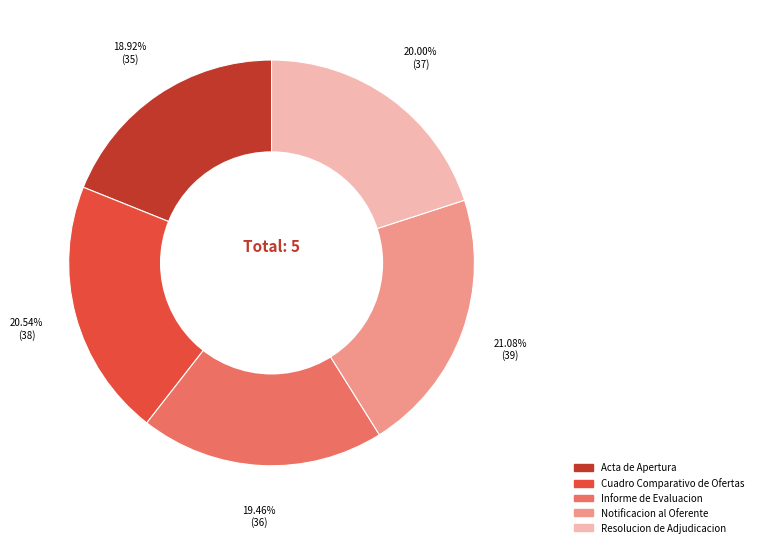

What is the largest slice in the pie chart?

Notificacion al Oferente